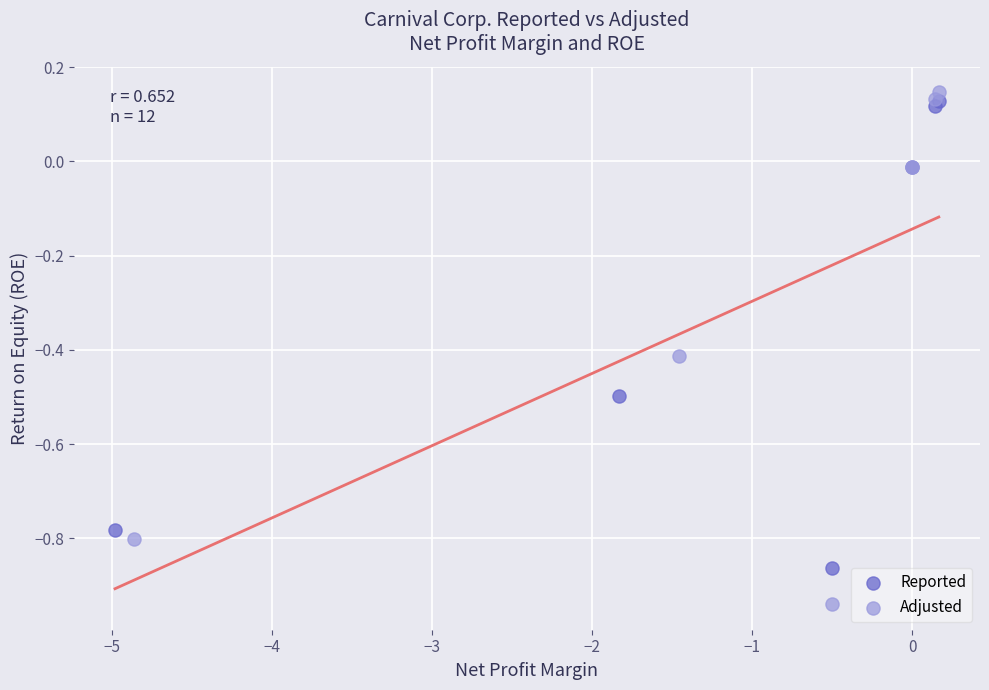

What are all the series names shown in the legend?

Reported, Adjusted